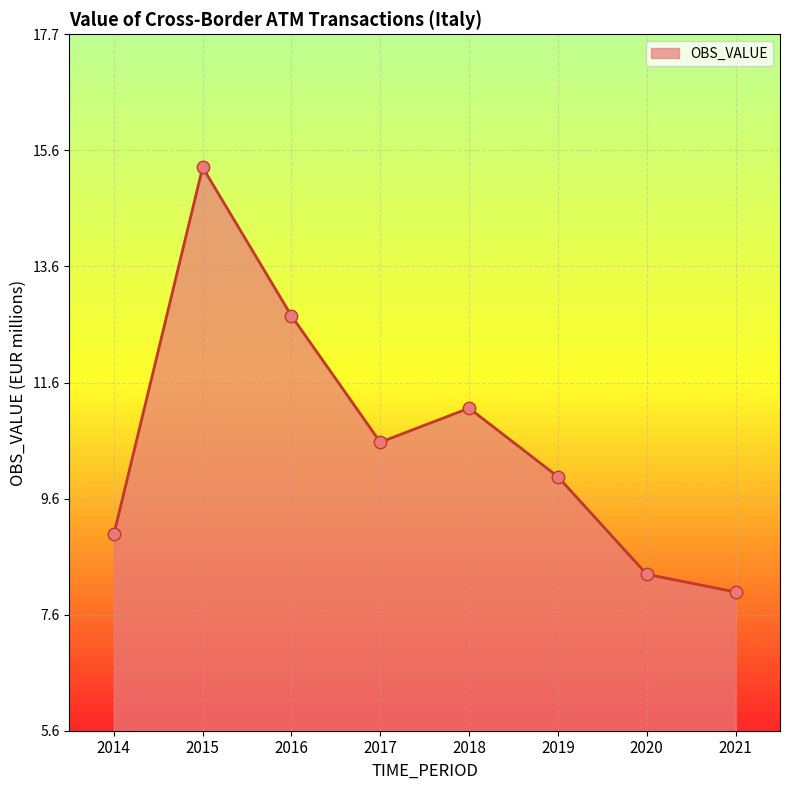

What is the change in value from 2016 to 2020?

-4.5